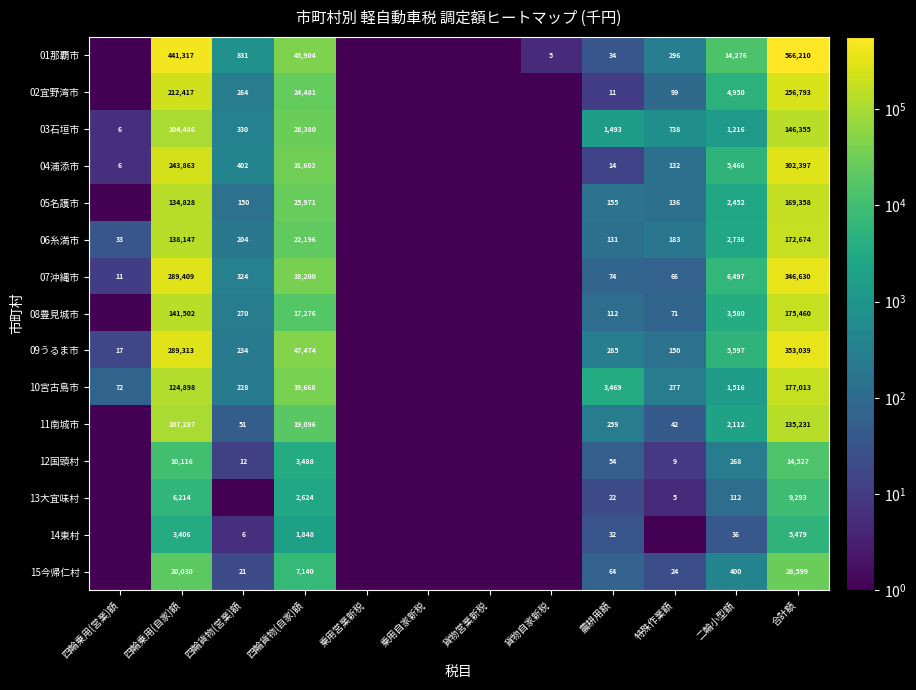

What is the average value of the 10宮古島市 series?

28928.5